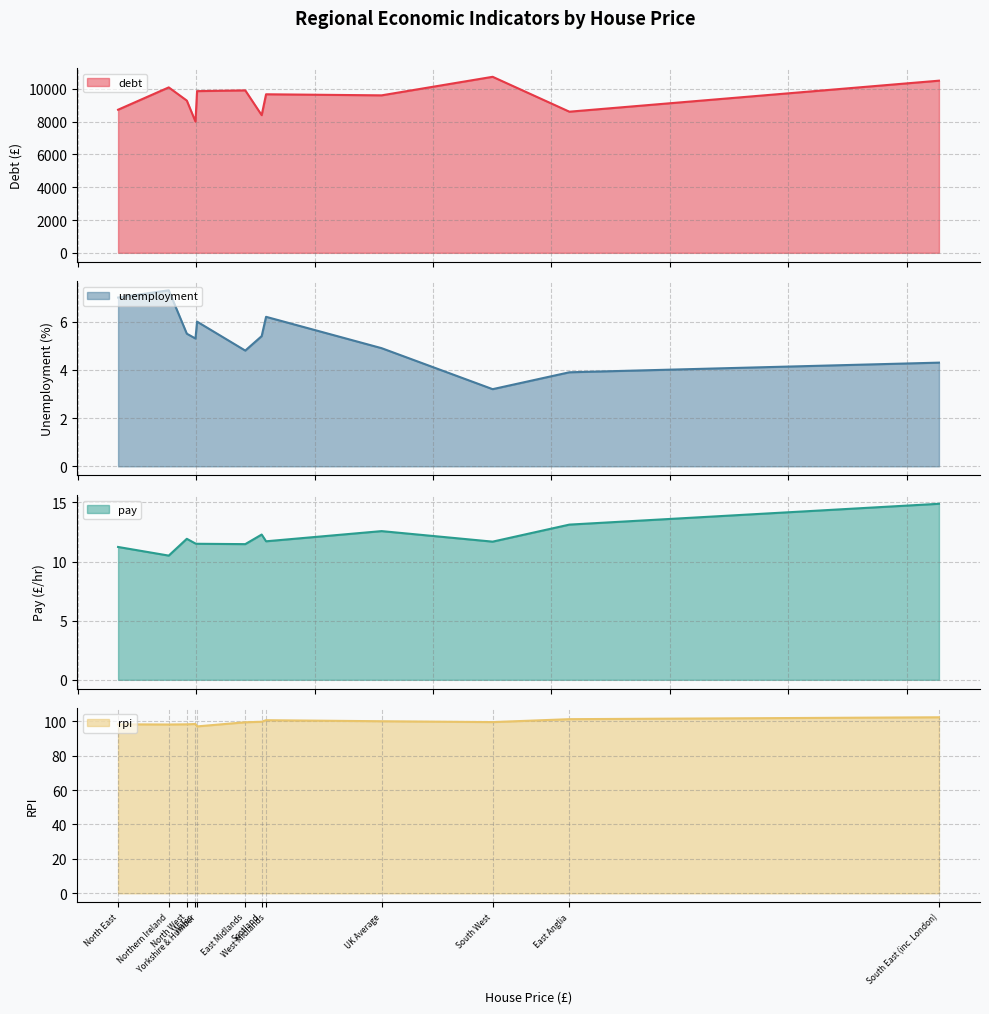

What are all the series names shown in the legend?

debt, unemployment, pay, rpi